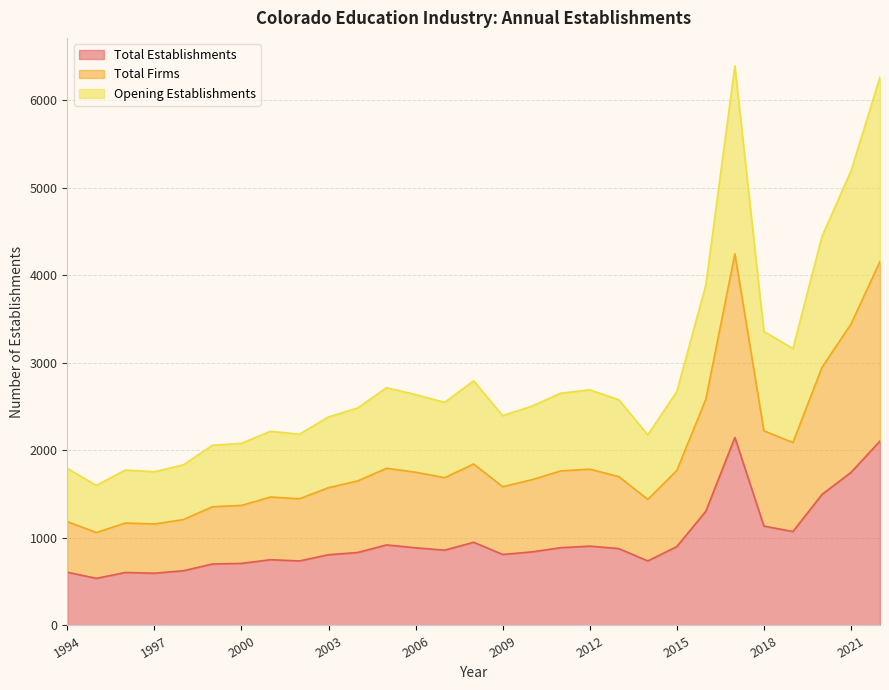

True or false: Opening Establishments has a value of 2858 at 1995.

False